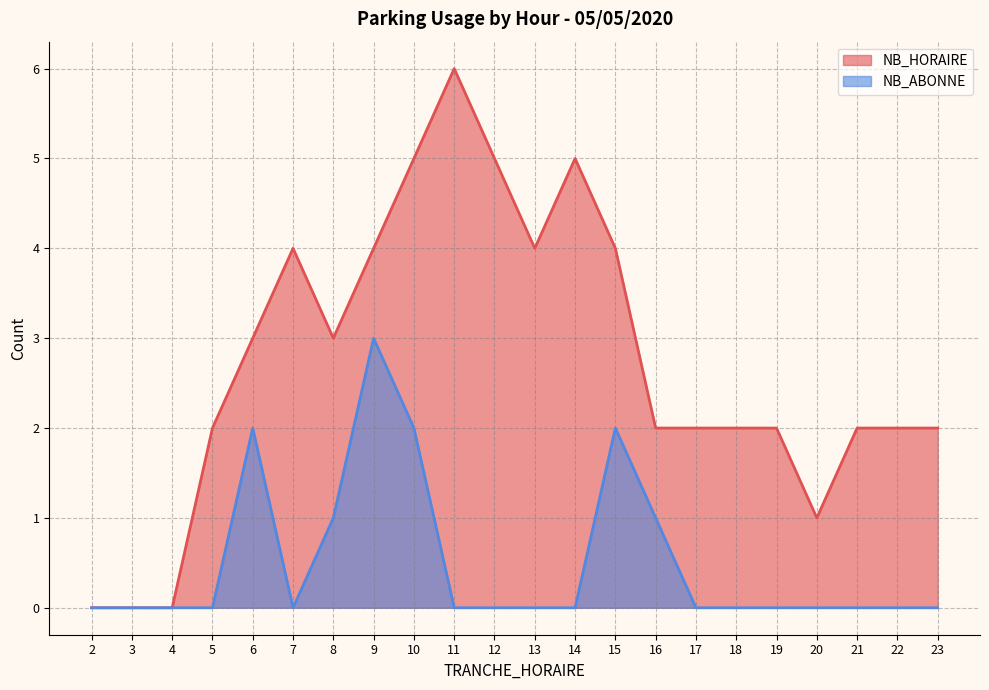

Reading left to right, transcribe all the data shown in this chart.

NB_HORAIRE: 2=0	3=0	4=0	5=2	6=3	7=4	8=3	9=4	10=5	11=6	12=5	13=4	14=5	15=4	16=2	17=2	18=2	19=2	20=1	21=2	22=2	23=2
NB_ABONNE: 2=0	3=0	4=0	5=0	6=2	7=0	8=1	9=3	10=2	11=0	12=0	13=0	14=0	15=2	16=1	17=0	18=0	19=0	20=0	21=0	22=0	23=0